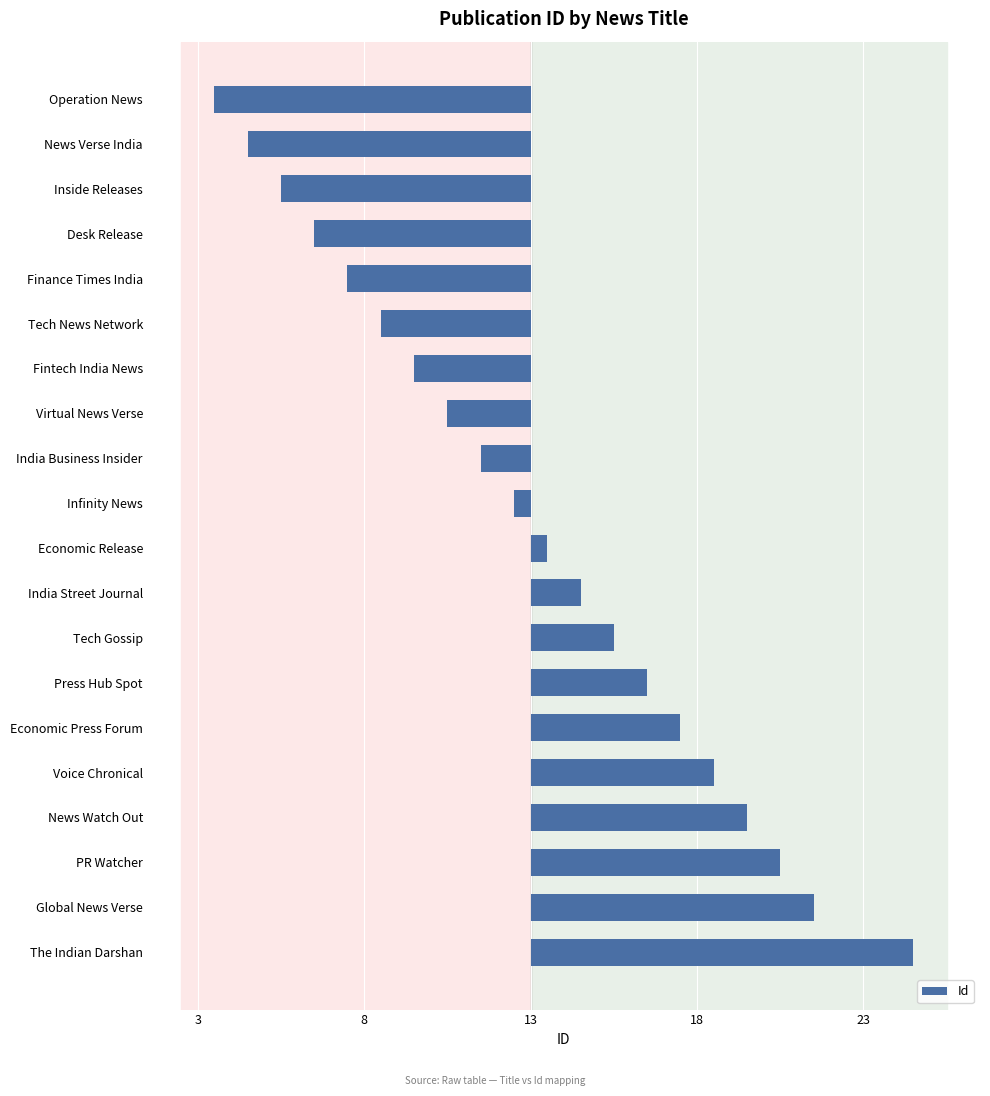

Are the bars horizontal?

Yes